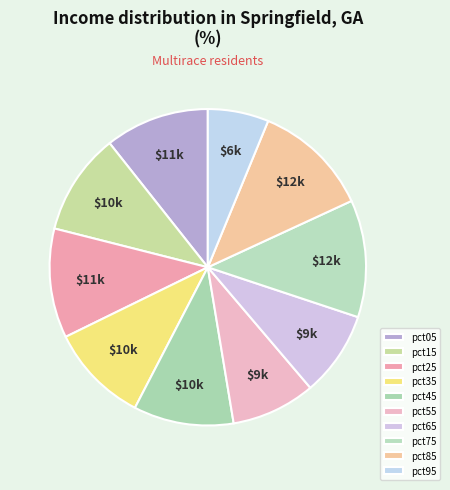

What is the largest slice in the pie chart?

pct75